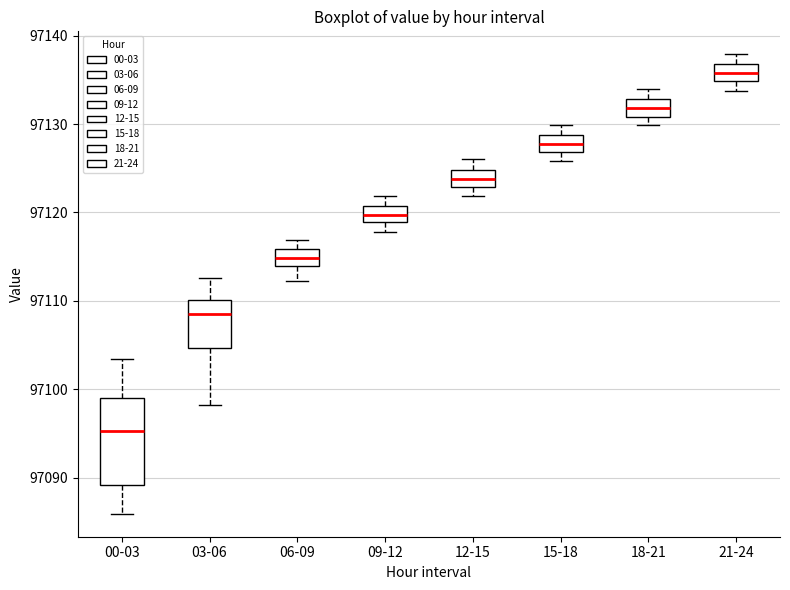

Reading left to right, transcribe this box plot: for each box, give where its median line is, the range the box spans, and where its two whiskers end, as read against the y-axis. The values are not printed on the chart, so give them approximately, as read against the axis.

00-03: median 97095, box 97089 to 97099, whiskers 97086 to 97103
03-06: median 97109, box 97105 to 97110, whiskers 97098 to 97113
06-09: median 97115, box 97114 to 97116, whiskers 97112 to 97117
09-12: median 97120, box 97119 to 97121, whiskers 97118 to 97122
12-15: median 97124, box 97123 to 97125, whiskers 97122 to 97126
15-18: median 97128, box 97127 to 97129, whiskers 97126 to 97130
18-21: median 97132, box 97131 to 97133, whiskers 97130 to 97134
21-24: median 97136, box 97135 to 97137, whiskers 97134 to 97138